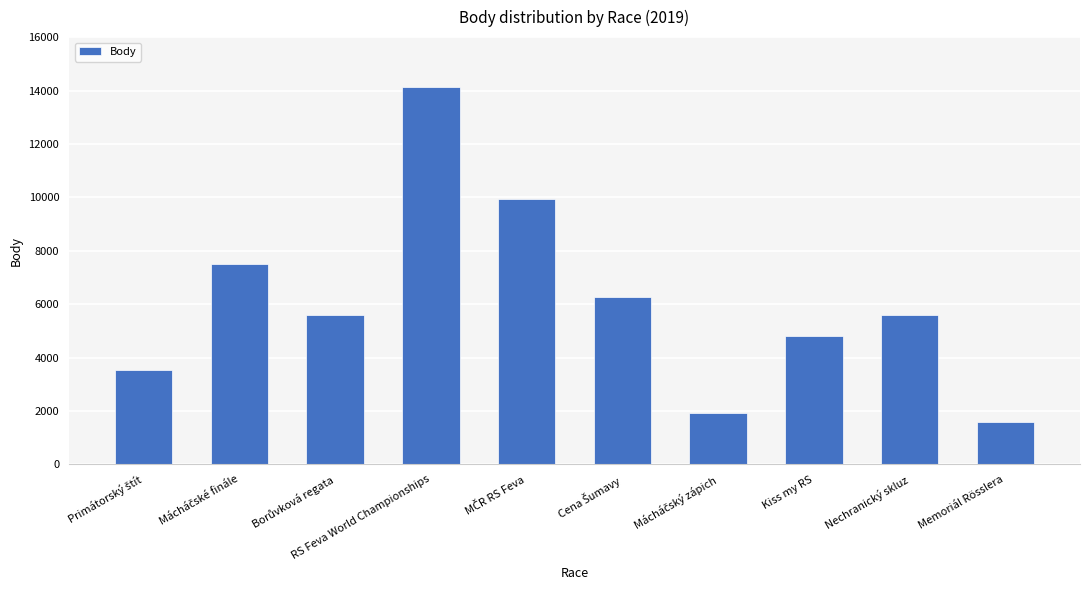

How many bars are there in total?

10